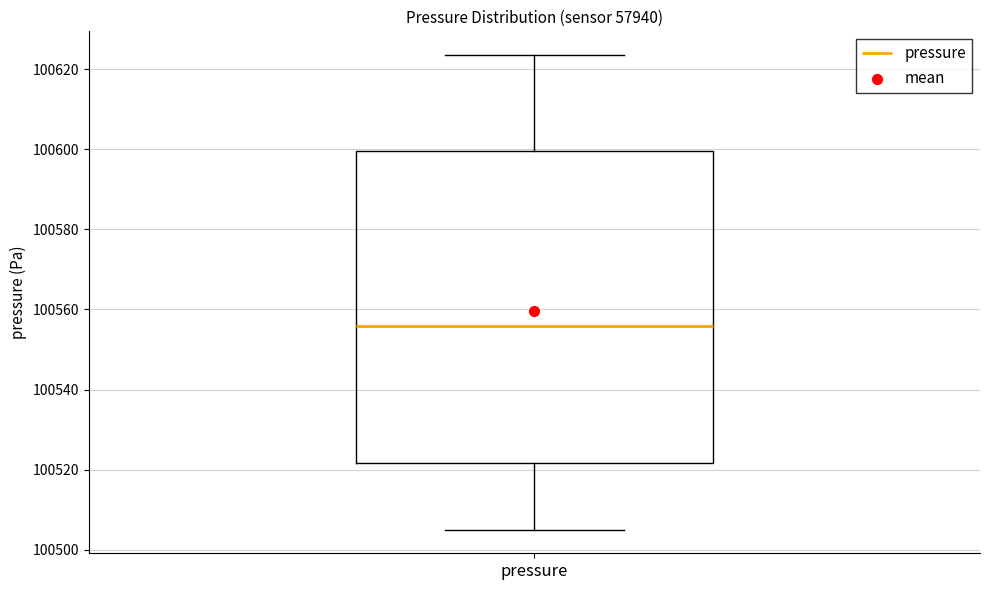

Transcribe this box plot: give where the median line is, the range the box spans, and where the two whiskers end, as read against the y-axis. The values are not printed on the chart, so give them approximately, as read against the axis.

median 100556, box 100522 to 100600, whiskers 100506 to 100624